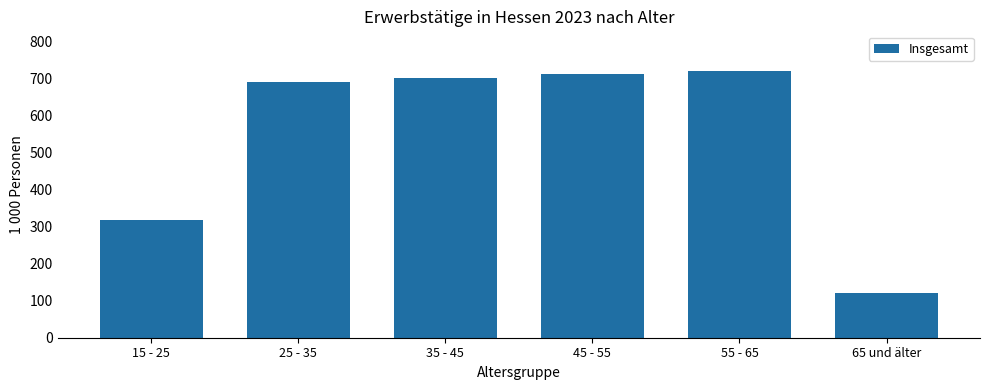

Reading left to right, list all the values displayed in this chart.

317	692	702	713	720	120